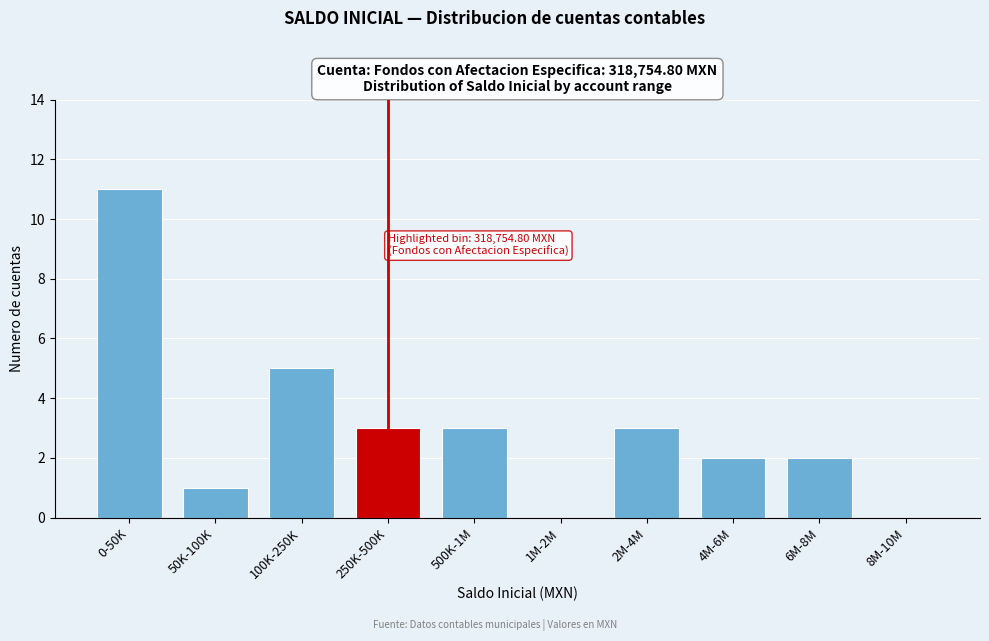

Reading left to right, list all the values displayed in this chart.

0-50K=11	50K-100K=1	100K-250K=5	250K-500K=3	500K-1M=3	1M-2M=0	2M-4M=3	4M-6M=2	6M-8M=2	8M-10M=0